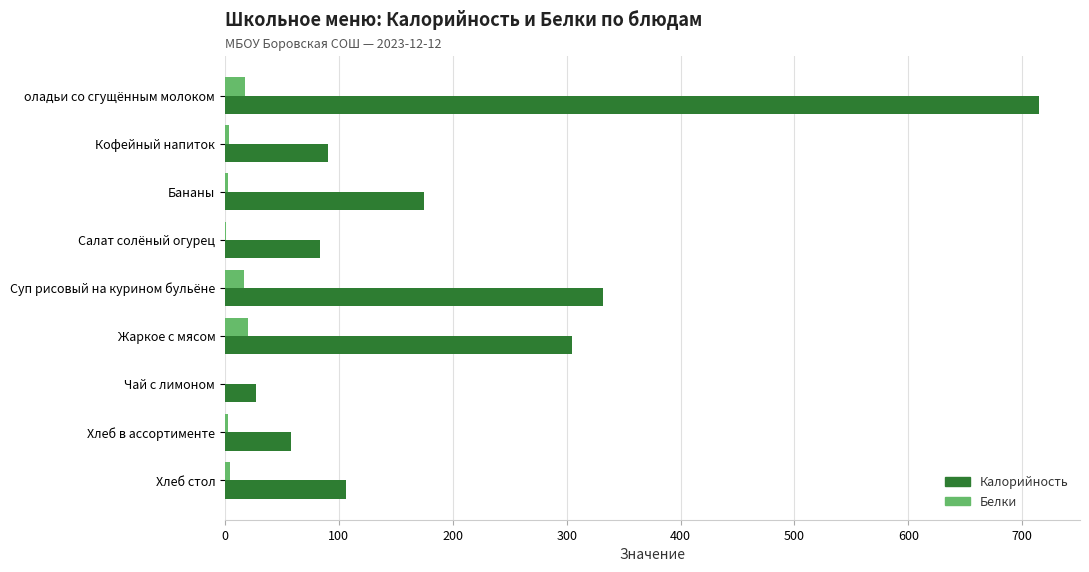

What is the sum of all Калорийность values?

1891.3